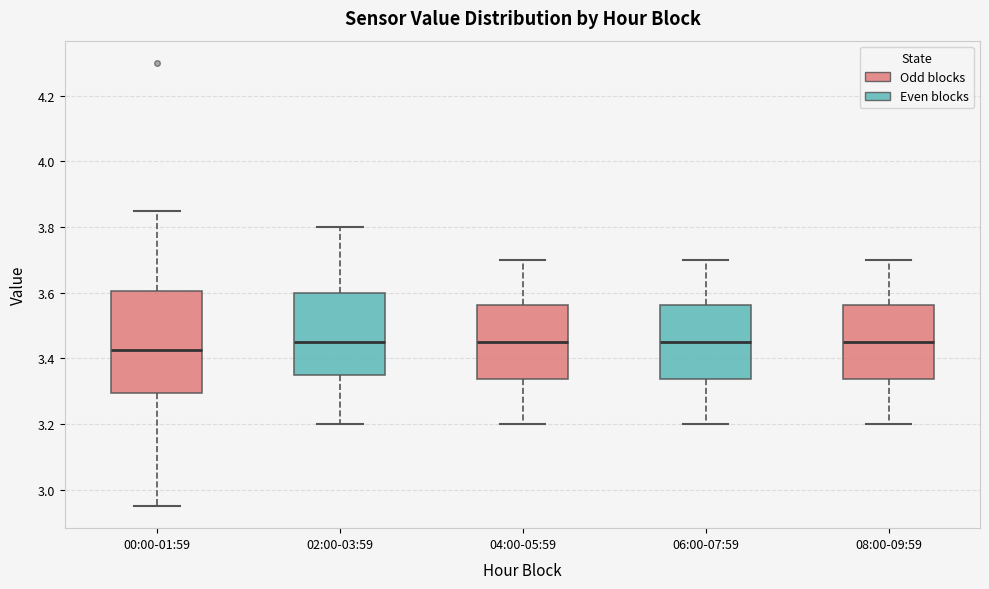

Which box's median line is the lowest?

00:00-01:59